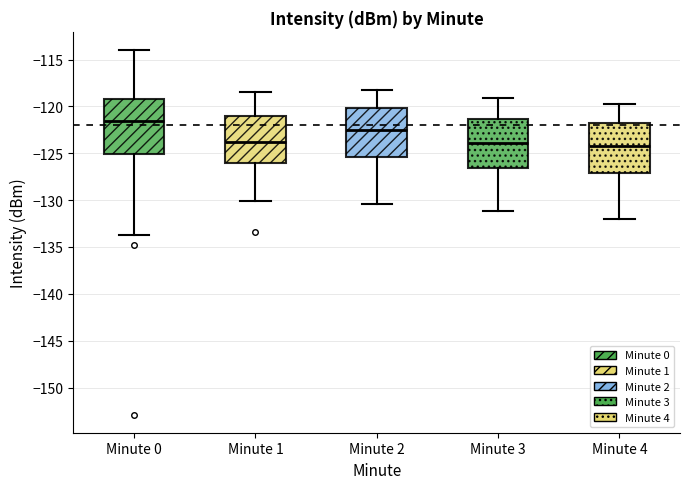

Reading left to right, read every box against the y-axis: the position of its median line, the range the box covers, and the ends of its whiskers. The values are not printed on the chart, so give them approximately, as read against the axis.

Minute 0: median -121.5, box -125.0 to -119.0, whiskers -134.0 to -114.0
Minute 1: median -124.0, box -126.0 to -121.0, whiskers -130.0 to -118.5
Minute 2: median -122.5, box -125.5 to -120.0, whiskers -130.5 to -118.0
Minute 3: median -124.0, box -126.5 to -121.5, whiskers -131.0 to -119.0
Minute 4: median -124.0, box -127.0 to -122.0, whiskers -132.0 to -119.5